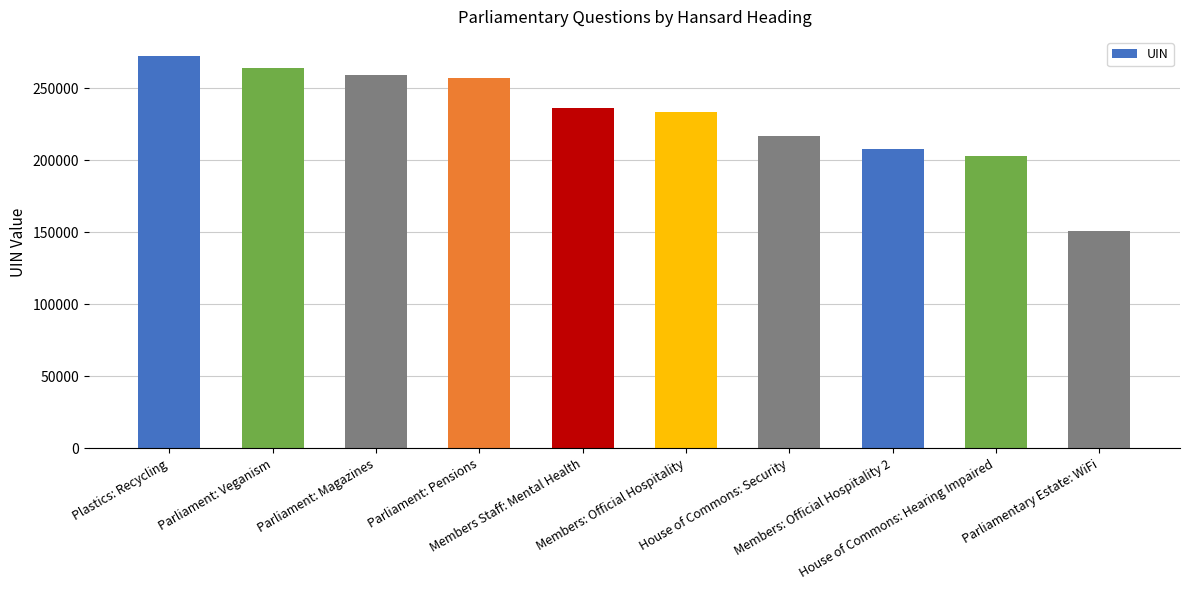

At which category does the chart reach its peak across all series?

Plastics: Recycling